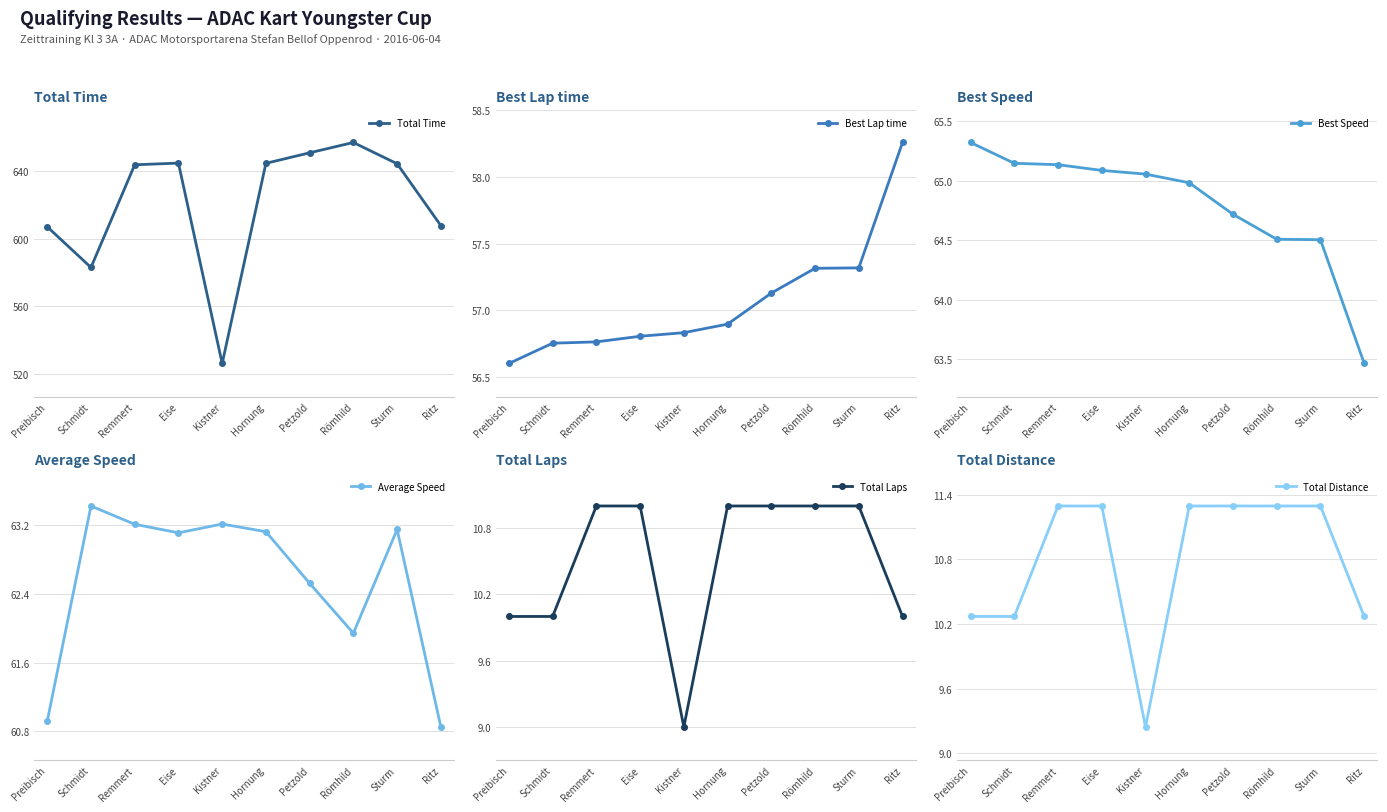

What is the difference between the maximum and second lowest values in the Best Lap time series?

1.5